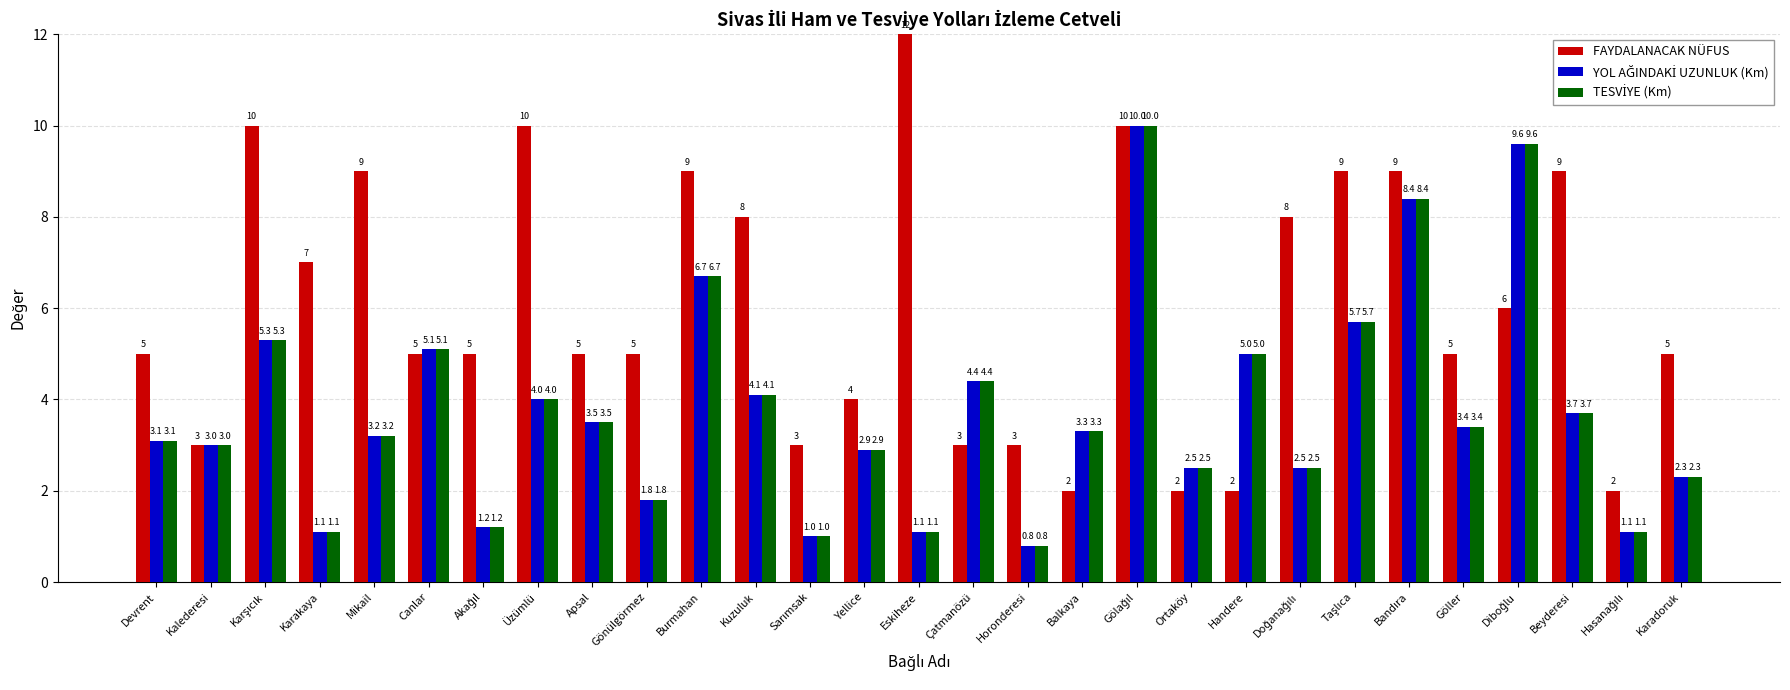

How many series are shown in this chart?

3